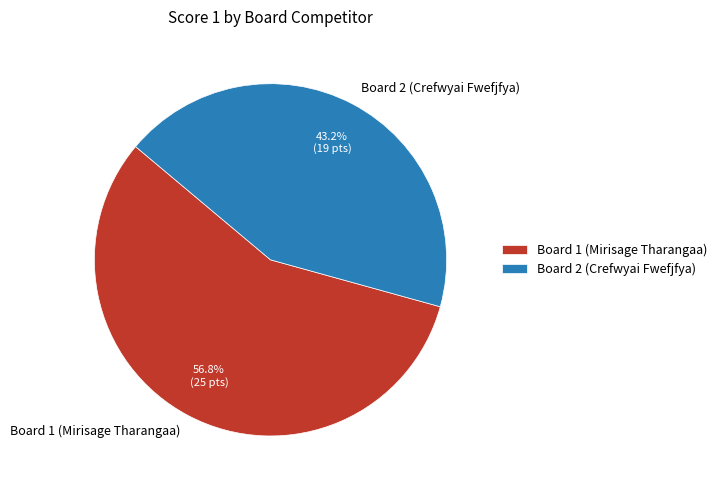

To the nearest percent, what portion does Board 1 (Mirisage Tharangaa) represent?

57%